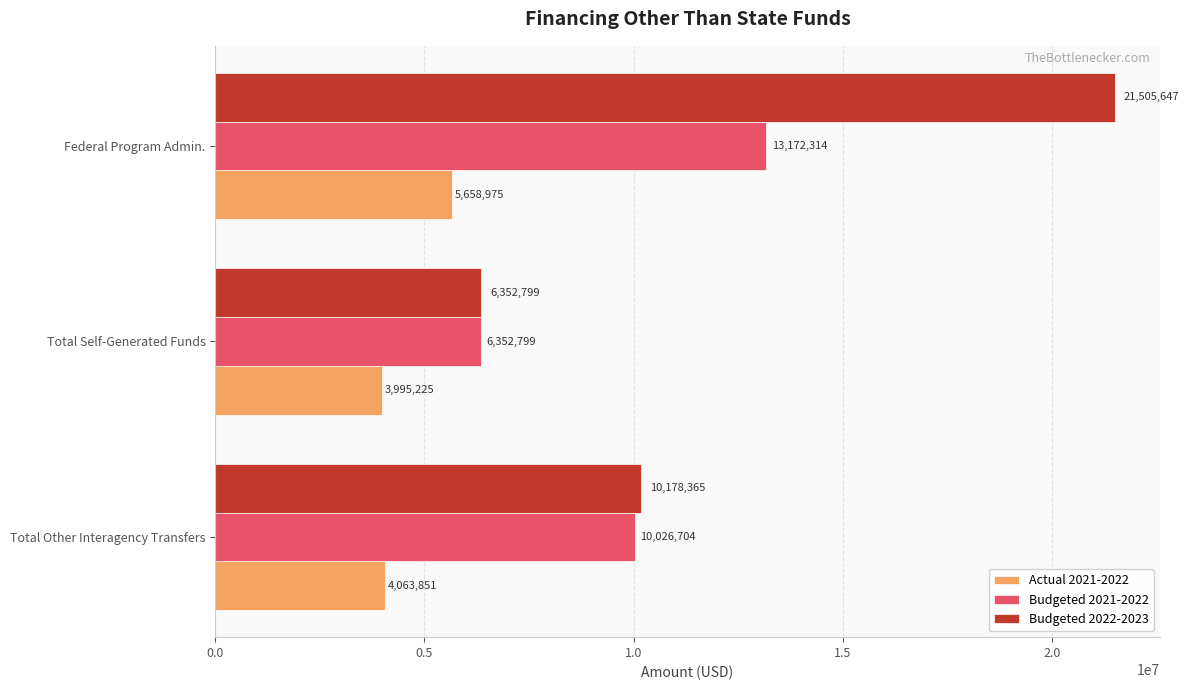

Rank the series by their average value, from highest to lowest.

Budgeted 2022-2023, Budgeted 2021-2022, Actual 2021-2022